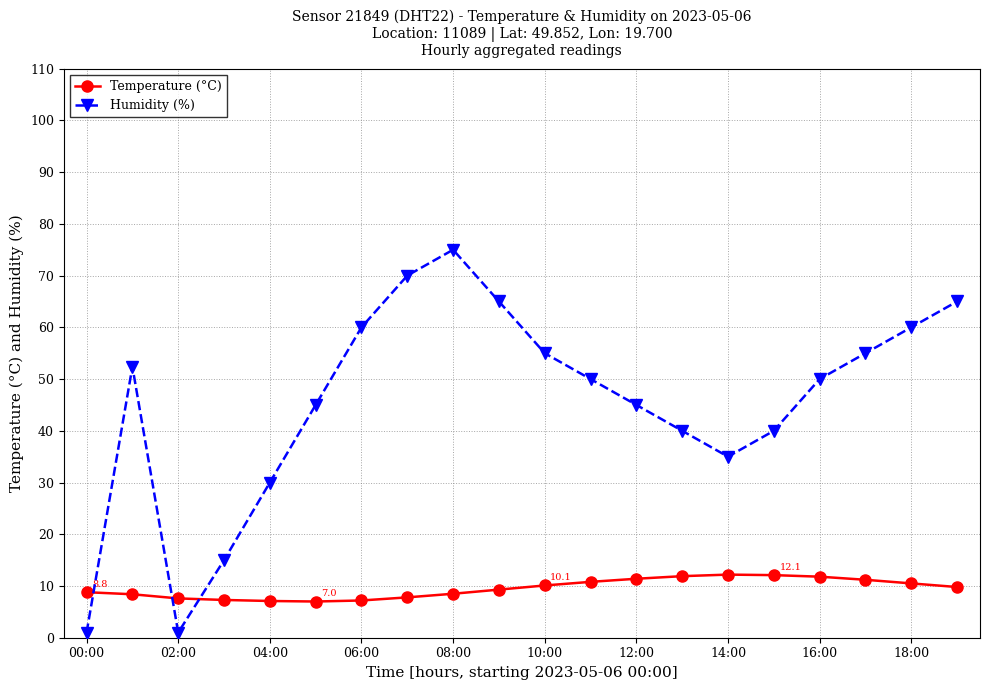

How many categories are shown in the chart?

20